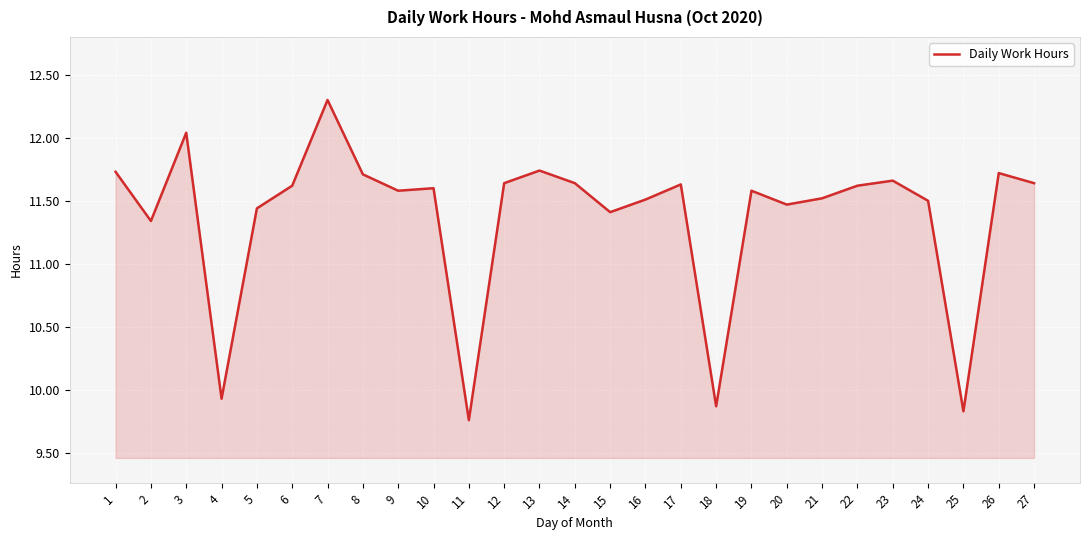

What is the ratio of the value at 23 to the value at 20?

1.0